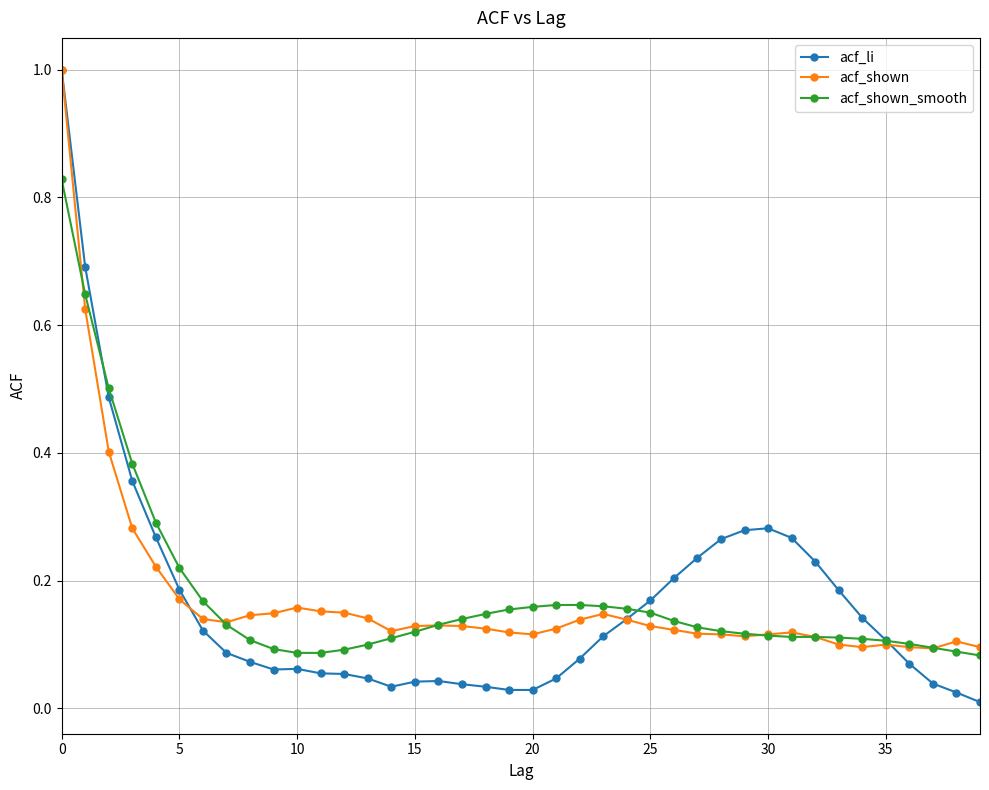

What is the maximum value shown in the chart?

1.0